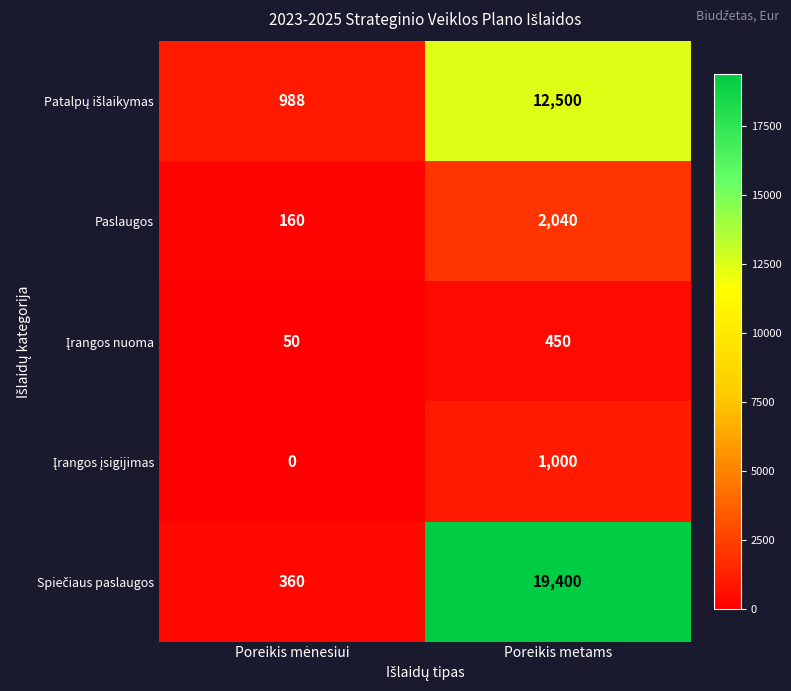

What is the difference between the highest and lowest values at Poreikis metams?

18950